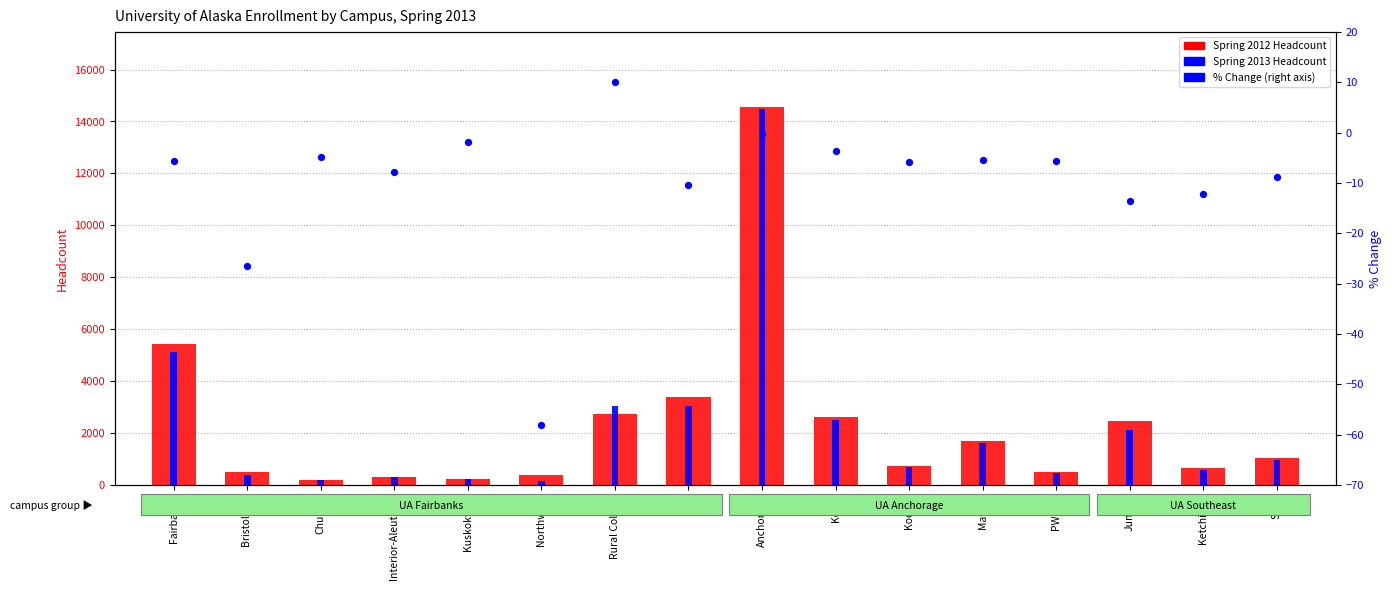

Which series has the widest spread of Y values?

Spring 2013 Headcount